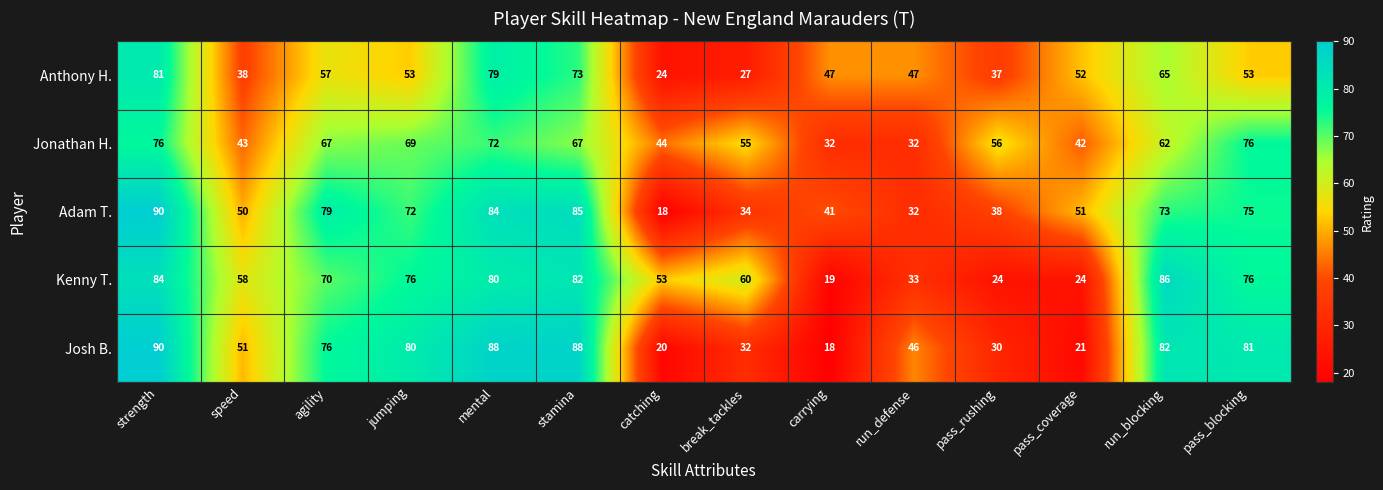

How many data points in Adam T. are less than 72?

7